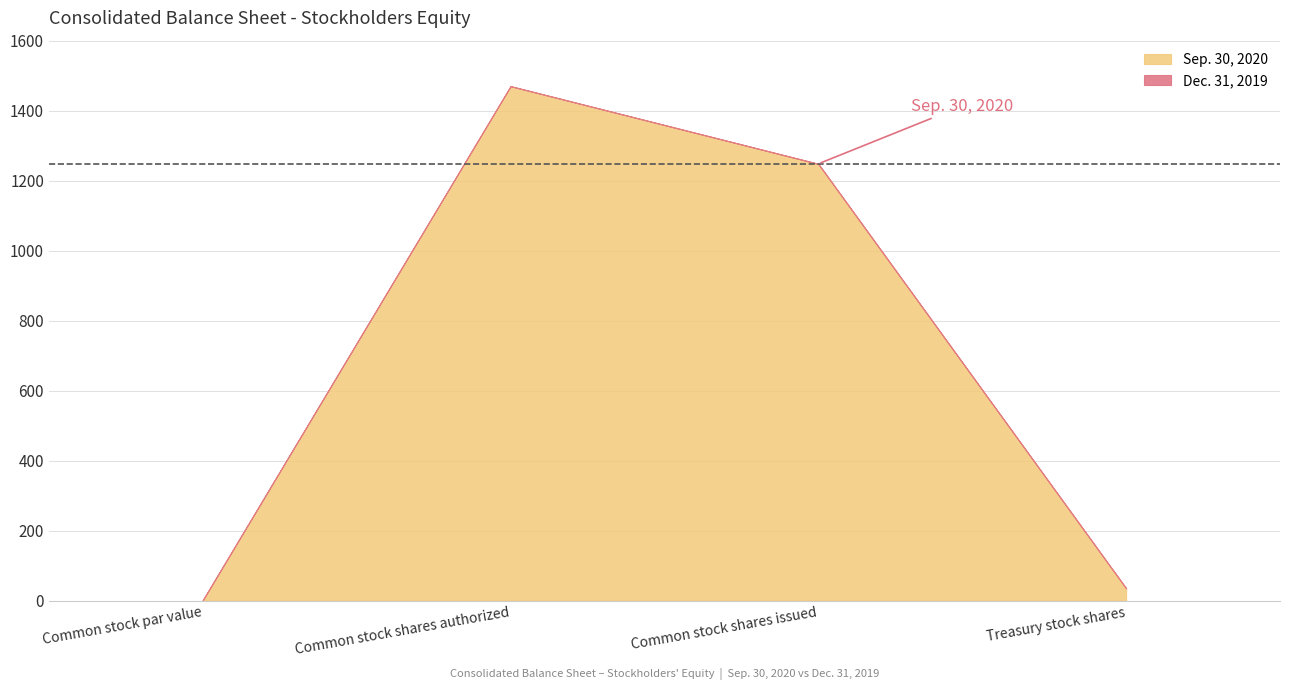

Reading left to right, extract all data points from this chart.

Sep. 30, 2020: 1	1470	1248	35
Dec. 31, 2019: 1	1470	1247	35